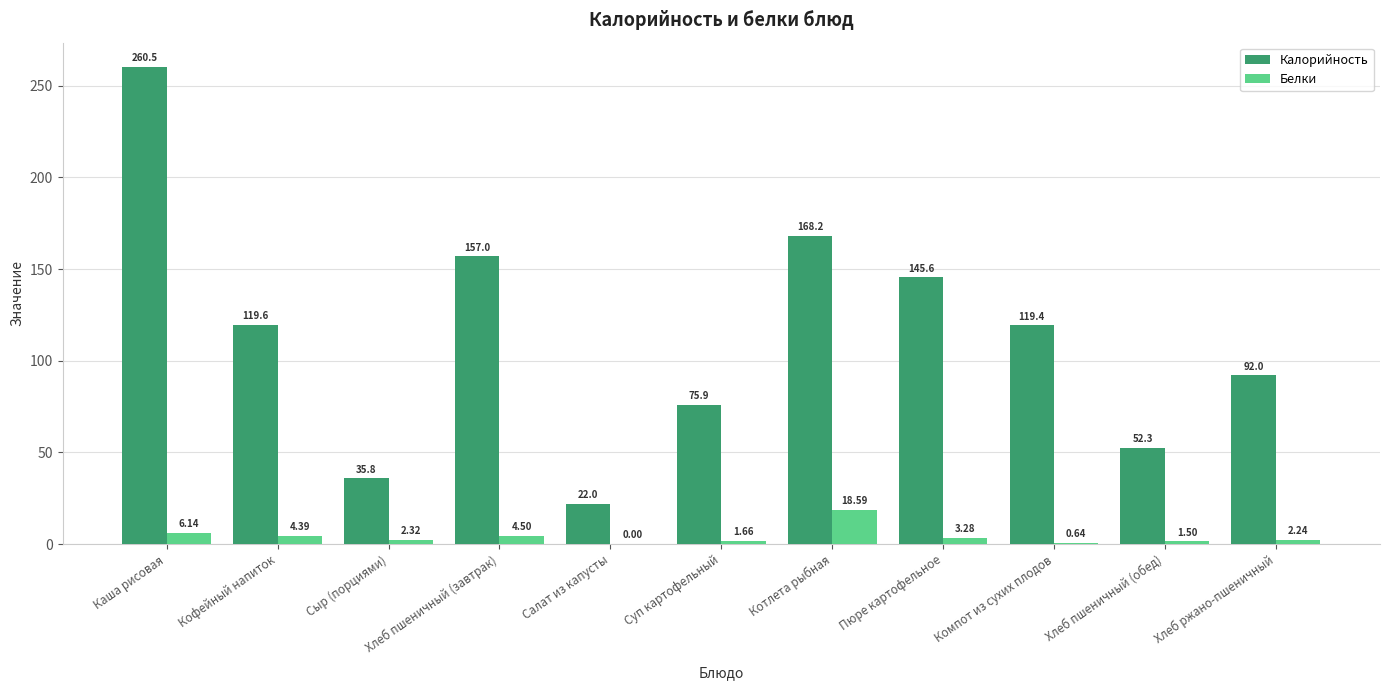

What is the total value across all series at Салат из капусты?

22.0